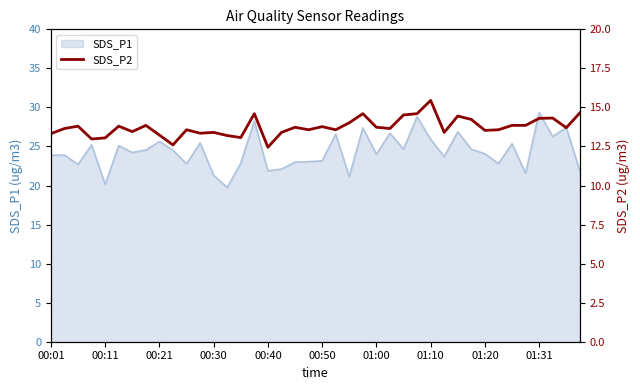

Is it true that SDS_P1 equals 24.0 at 01:00?

True